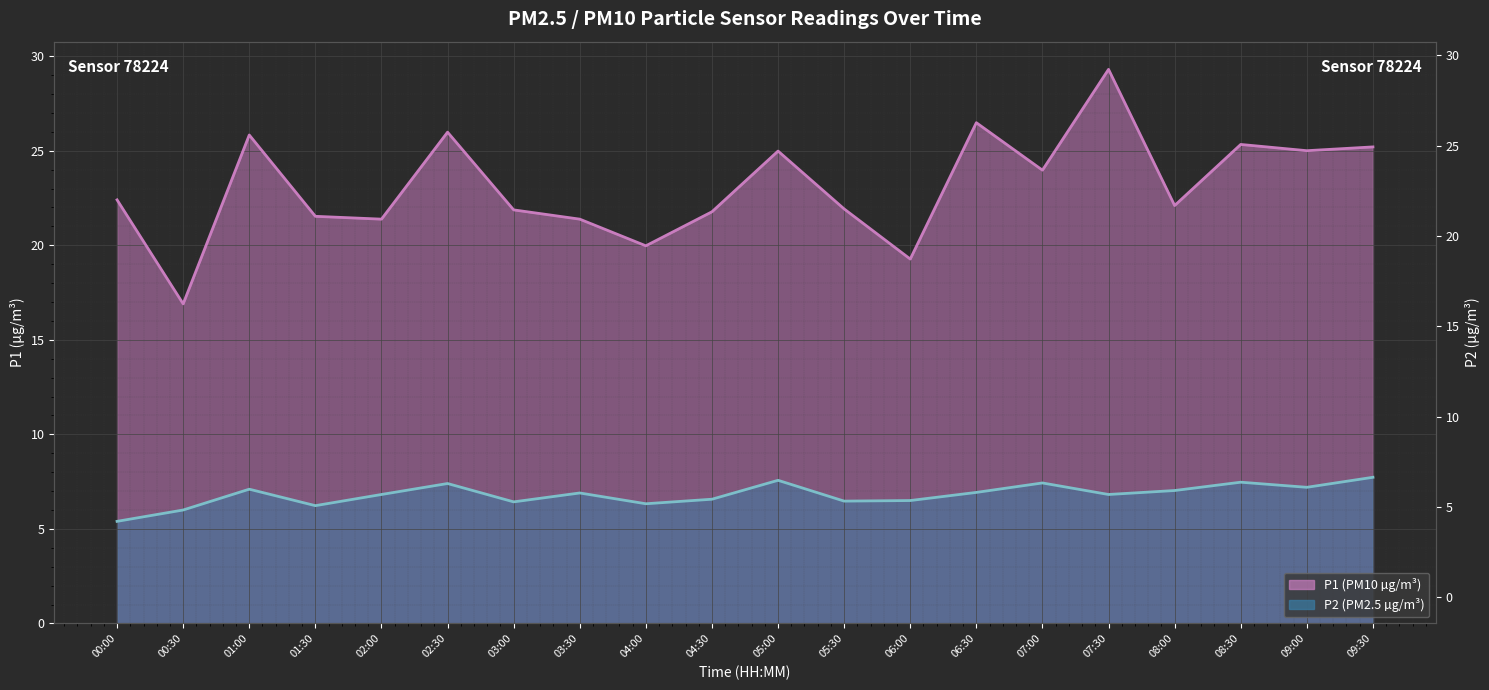

Where does the P1 series first go above 22?

00:00